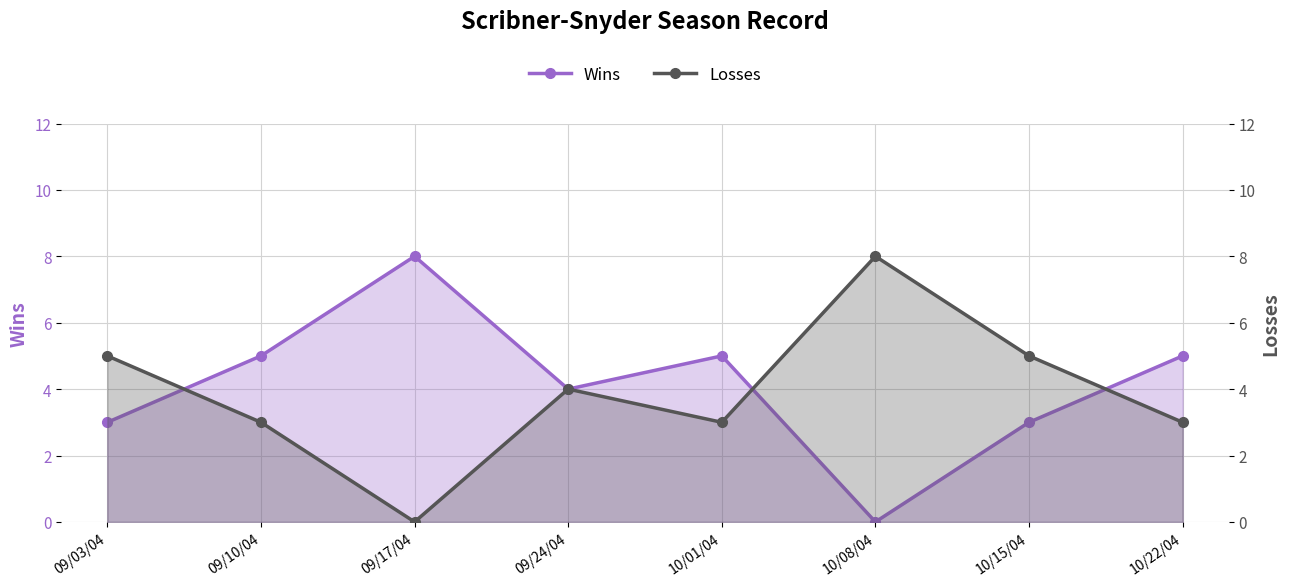

What is the label of the 8th point from the left?

10/22/04